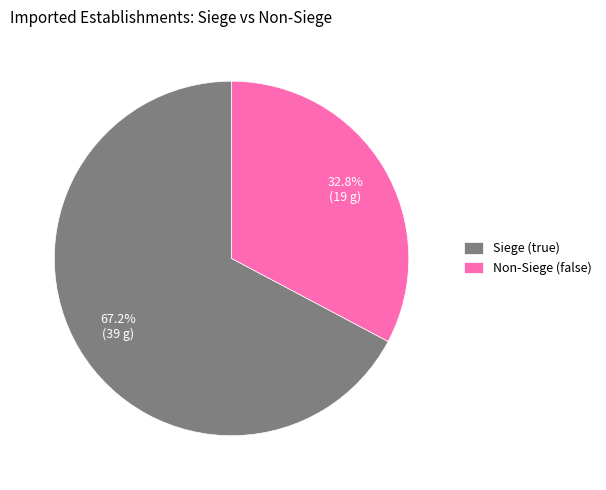

Rank the categories by value from lowest to highest.

Non-Siege (false), Siege (true)